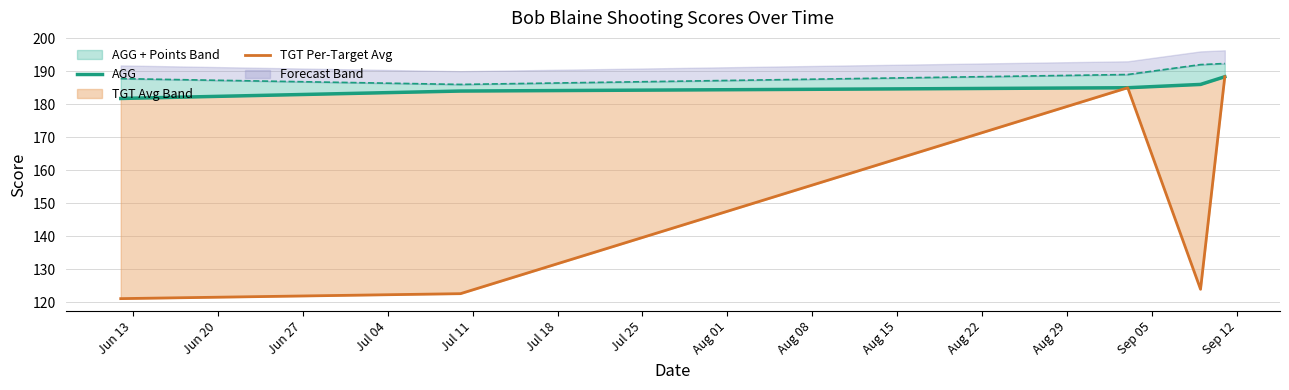

In TGT Per-Target Avg, how many points are lower than both neighbors (excluding endpoints)?

1